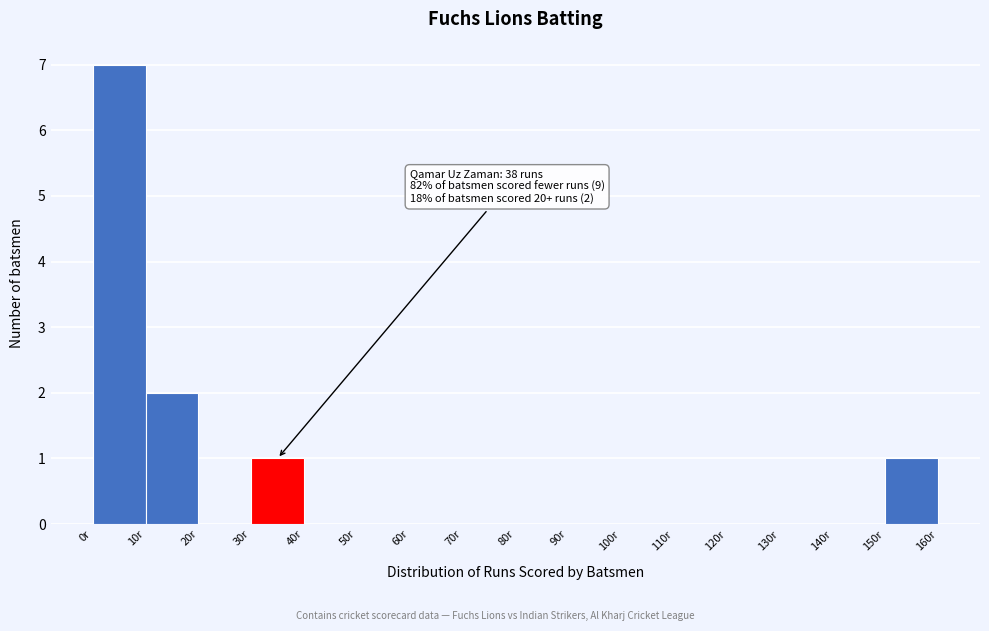

Which range on the x-axis has the tallest bar?

0 to 10